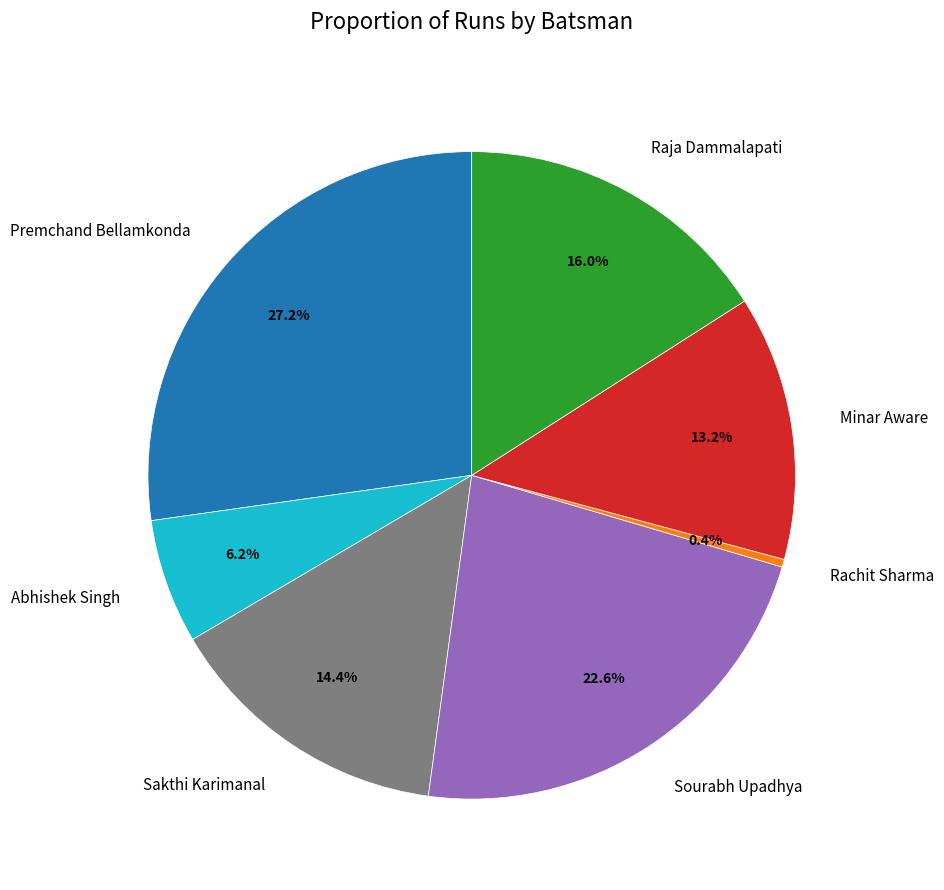

To the nearest percent, what is the average slice percentage?

14%